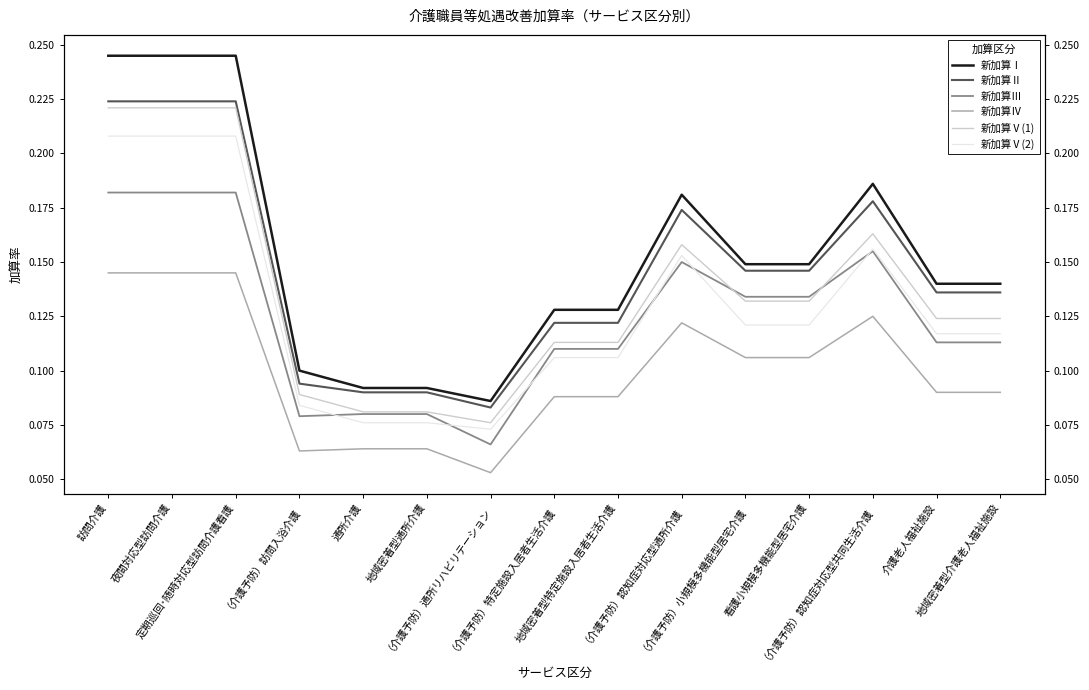

How many distinct data groups are displayed?

6